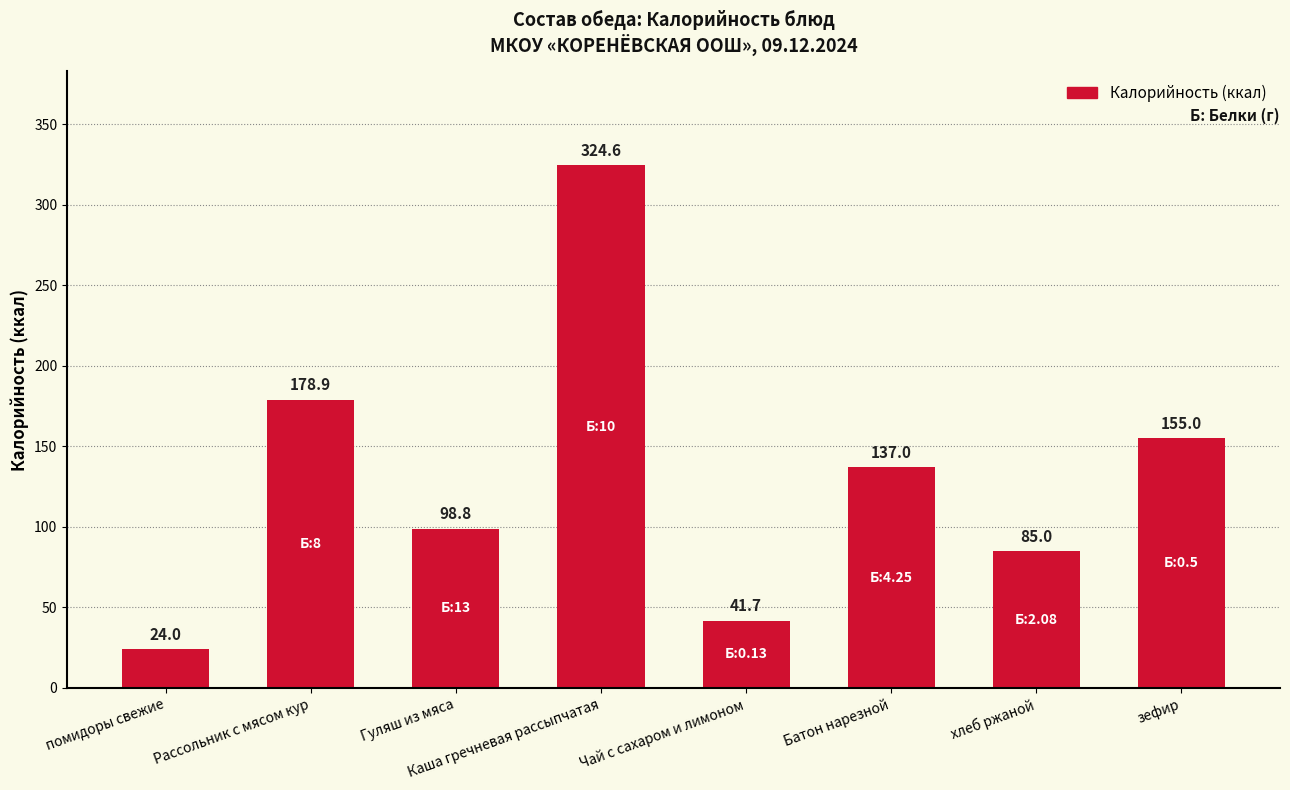

How many series are shown in this chart?

1